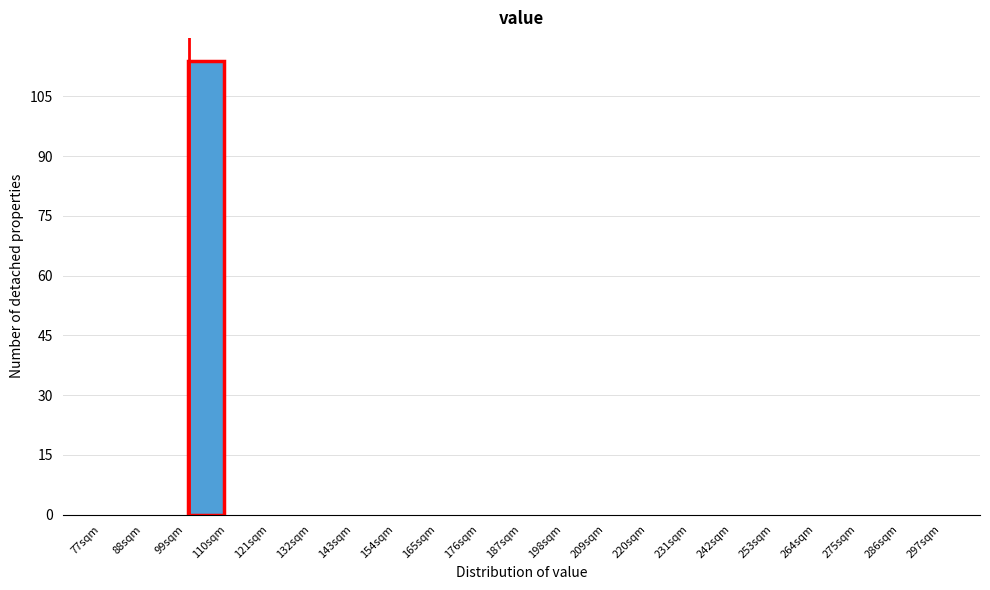

Reading left to right, list every bar in this chart as the range it spans on the x-axis followed by its height. Neither the bar edges nor the heights are printed on the chart, so give them approximately, as read against the axes.

77 to 88: 0
88 to 99: 0
99 to 110: 114
110 to 121: 0
121 to 132: 0
132 to 143: 0
143 to 154: 0
154 to 165: 0
165 to 176: 0
176 to 187: 0
187 to 198: 0
198 to 209: 0
209 to 220: 0
220 to 231: 0
231 to 242: 0
242 to 253: 0
253 to 264: 0
264 to 275: 0
275 to 286: 0
286 to 297: 0